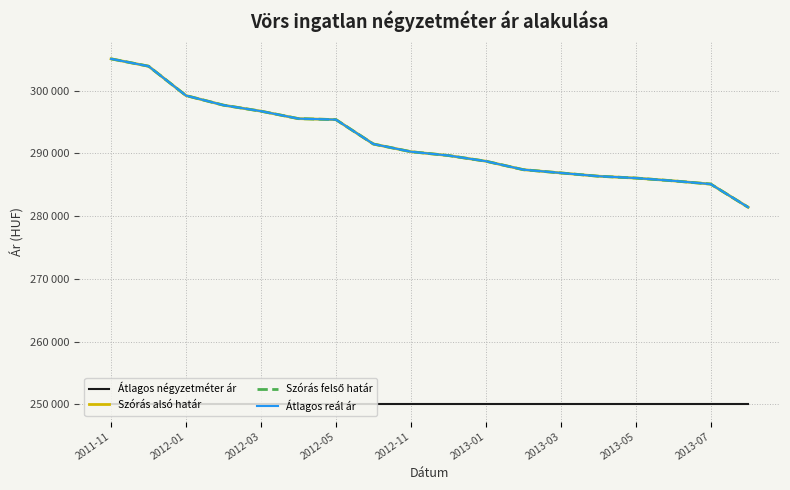

Does the chart have visible grid lines?

Yes